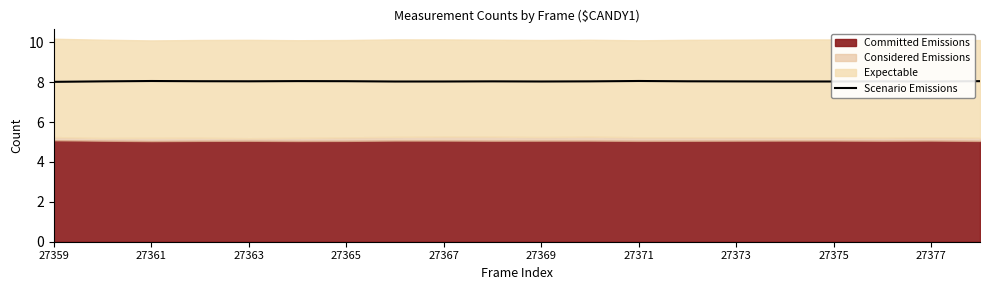

What is the lowest value of the Scenario Emissions series?

8.0